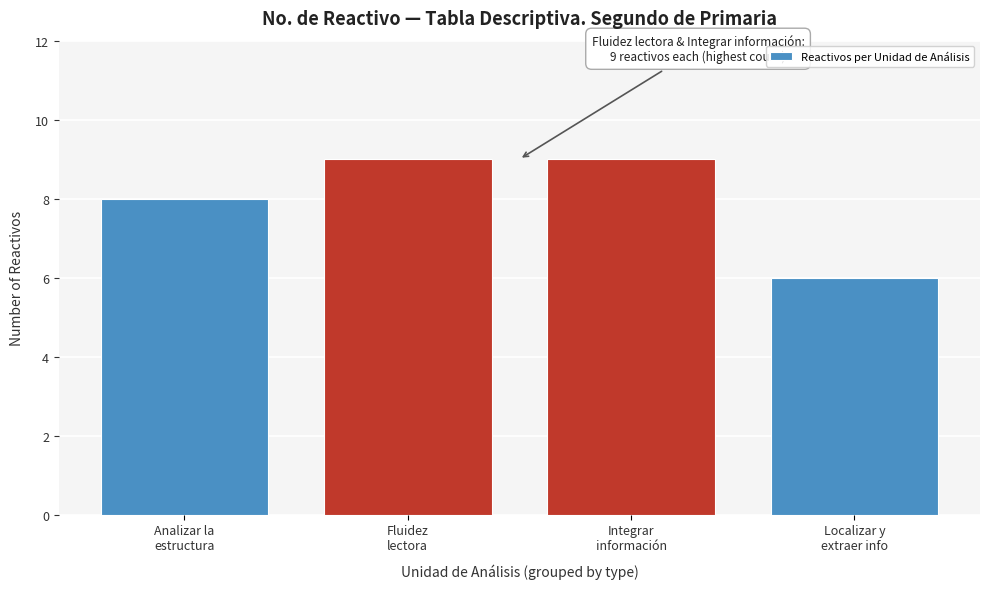

Reading left to right, transcribe all the data shown in this chart.

8	9	9	6